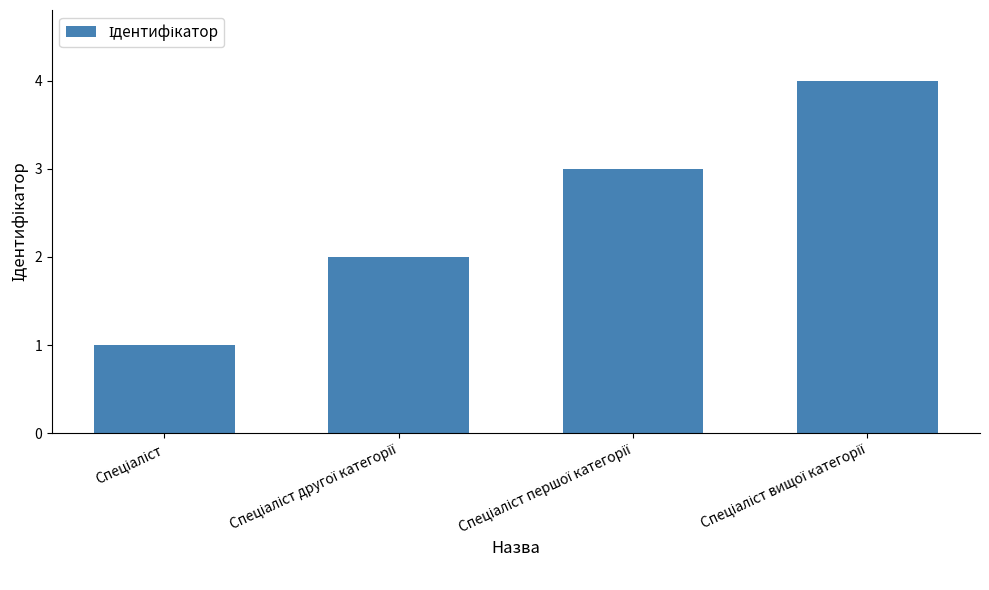

What is the maximum value shown in the chart?

4